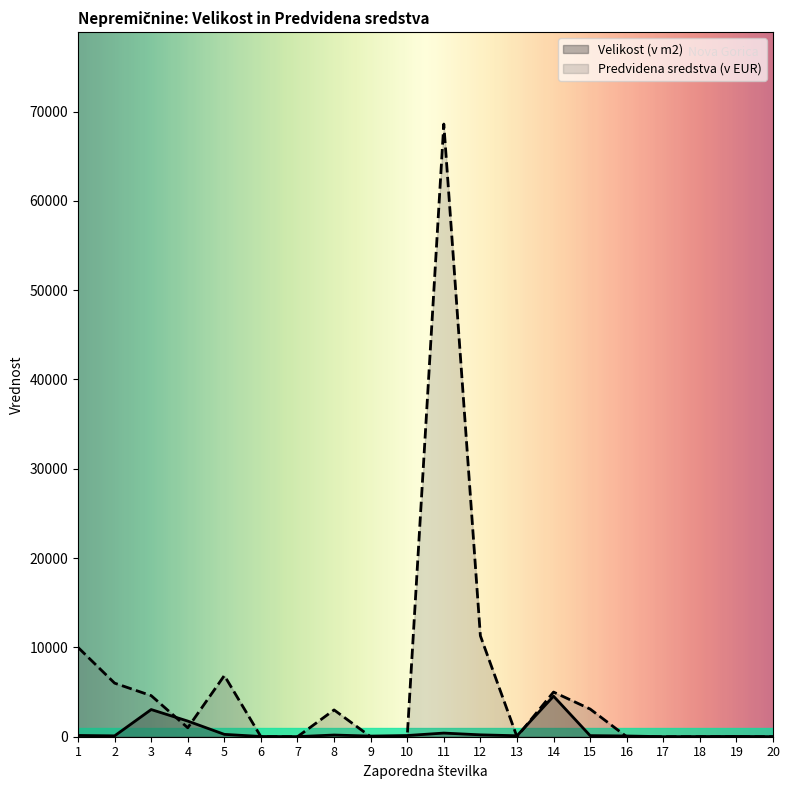

At which category is the sum across all series the highest?

11